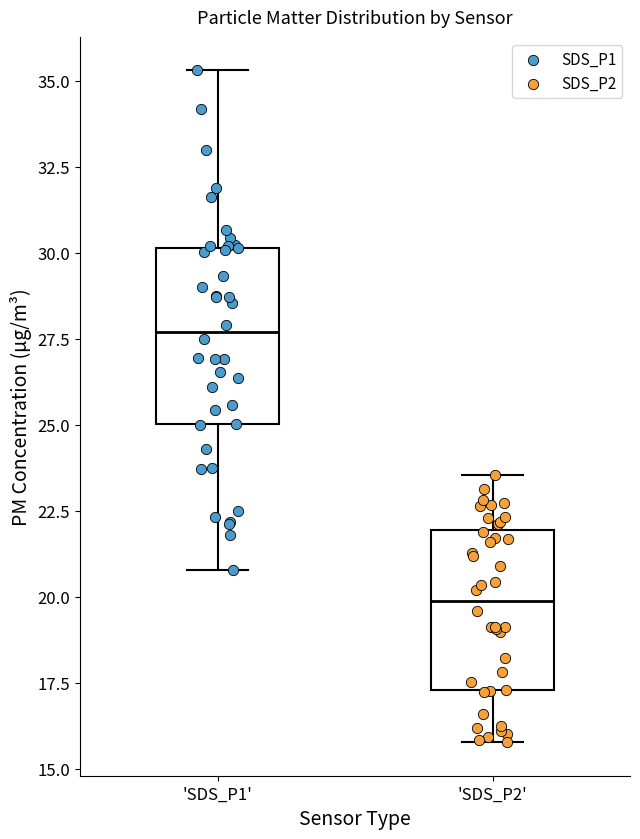

Where does the median line of the box for 'SDS_P1' sit on the y-axis? The values are not printed on the chart, so give them approximately, as read against the axis.

27.5